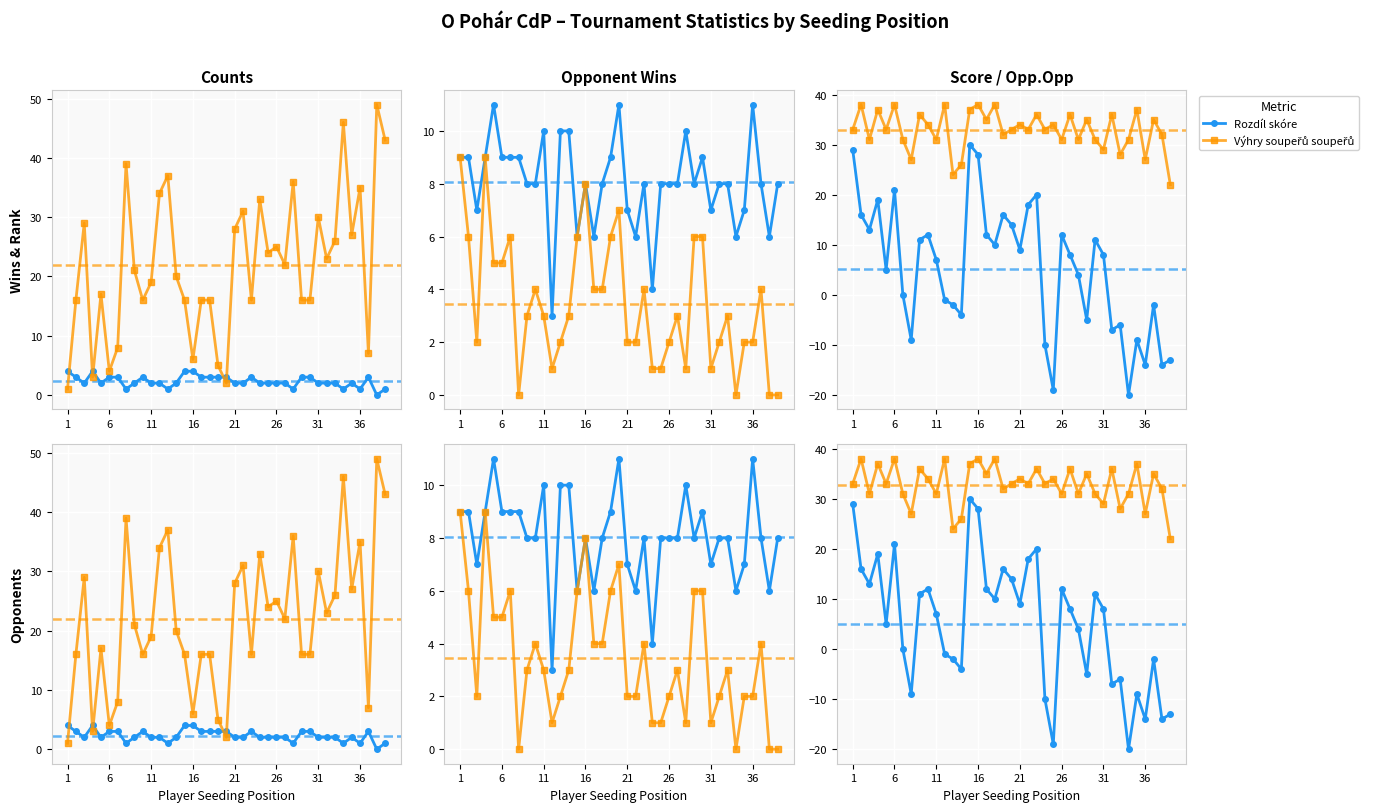

True or false: Počet výher has more than 1 points higher than both neighbors.

True